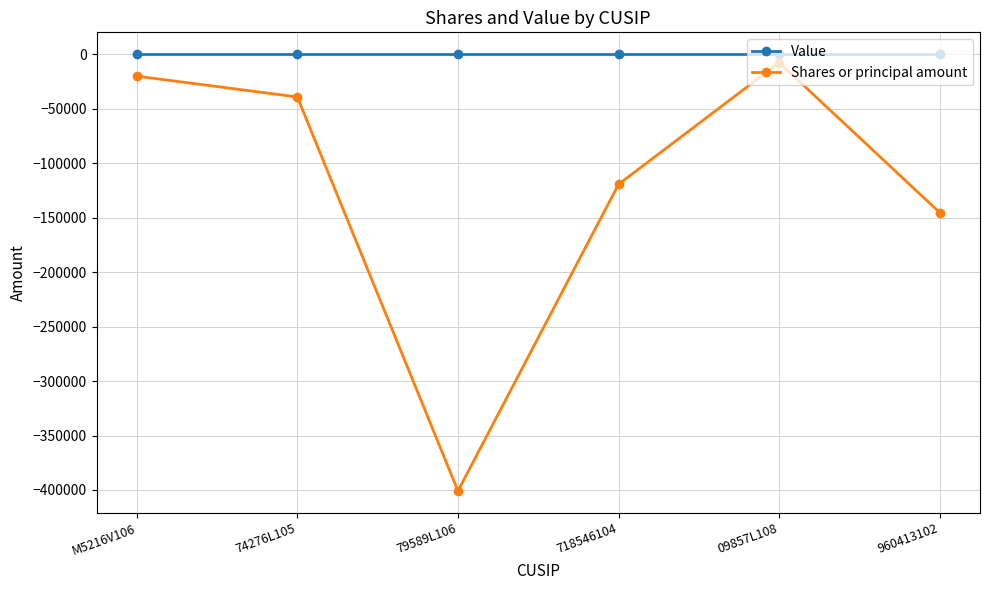

True or false: Shares or principal amount and Value intersect in this chart.

False